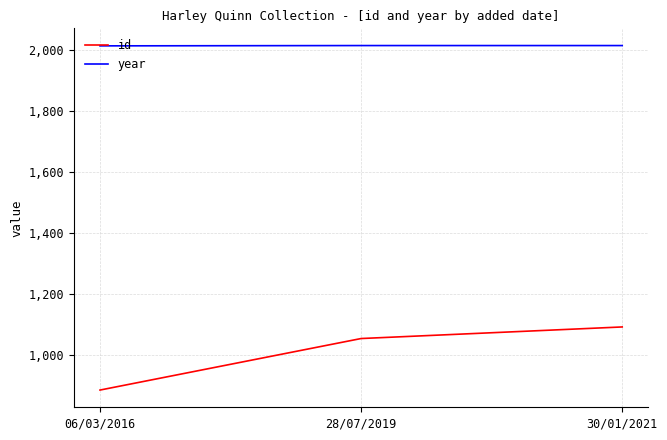

True or false: year has a value of 2756 at 28/07/2019.

False